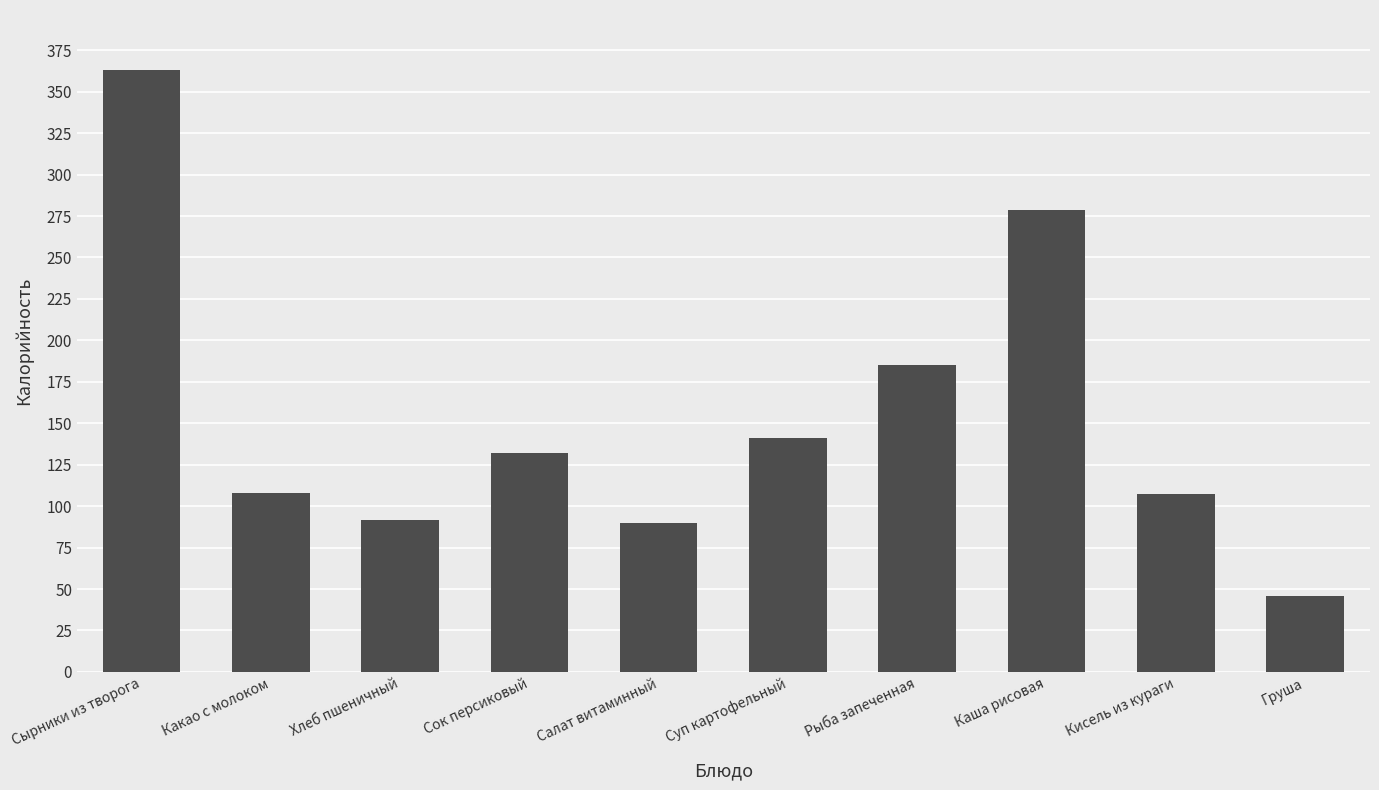

At which label is the value closest to 204?

Рыба запеченная